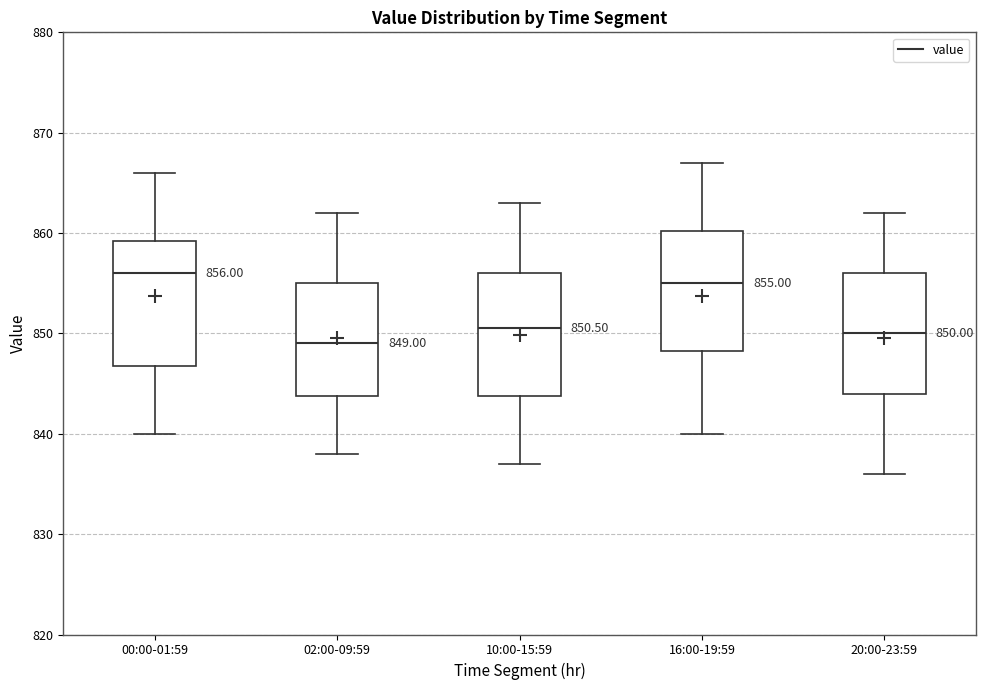

Which box has the highest median line?

00:00-01:59